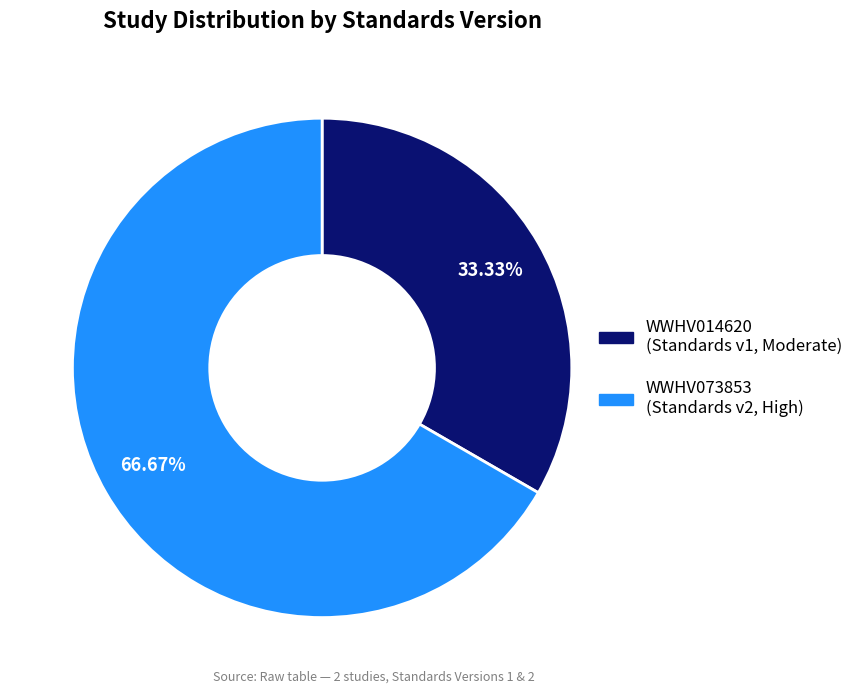

True or false: WWHV073853 accounts for 61% of the total.

False